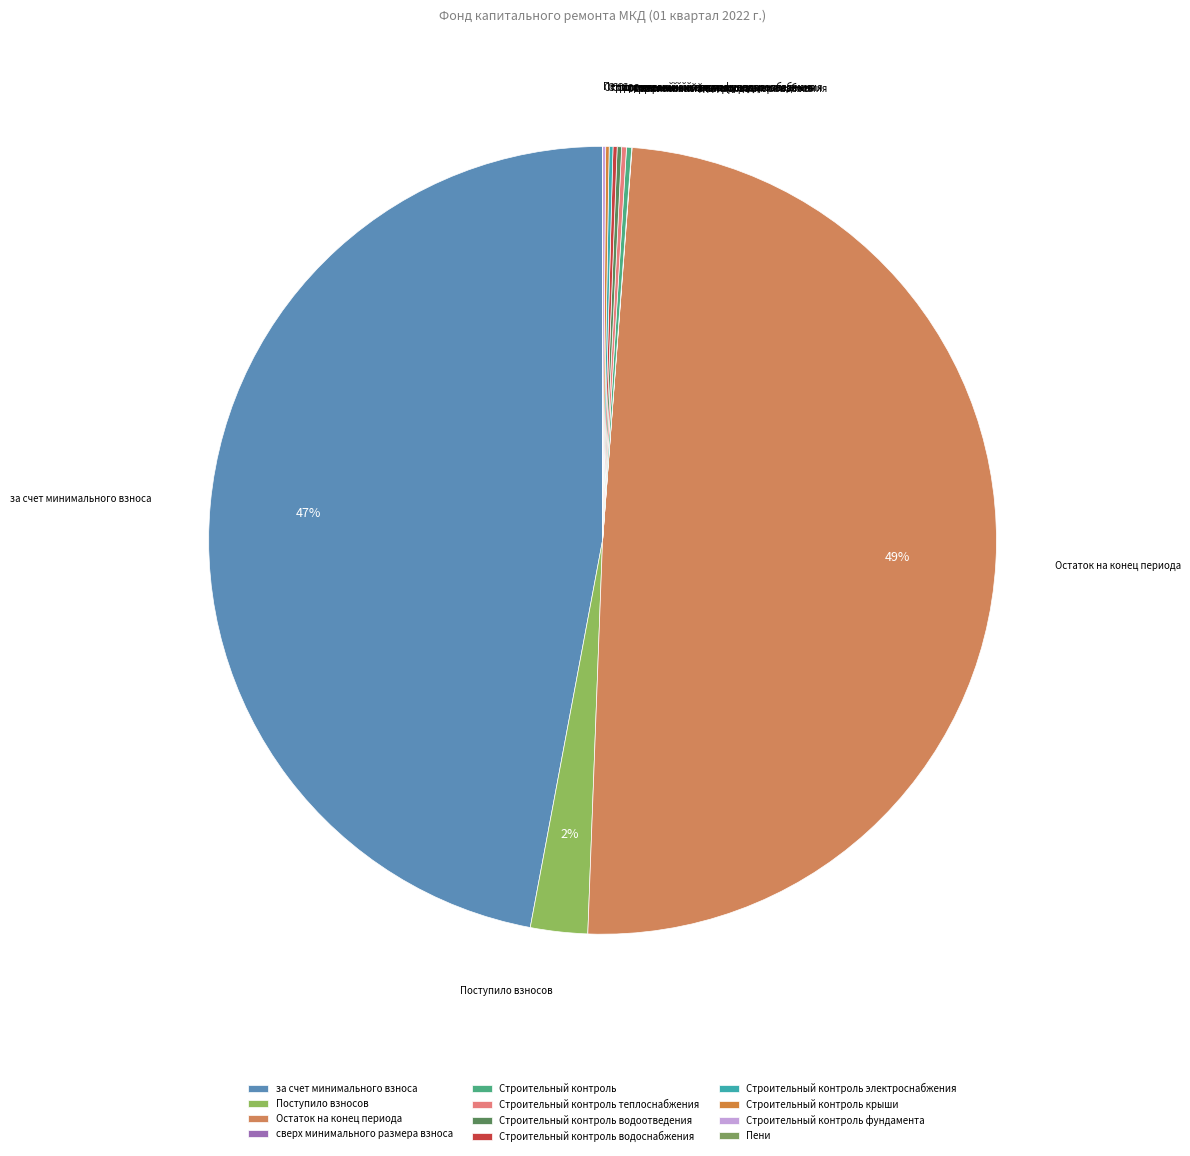

Is it true that Поступило взносов is 2% of the pie?

True